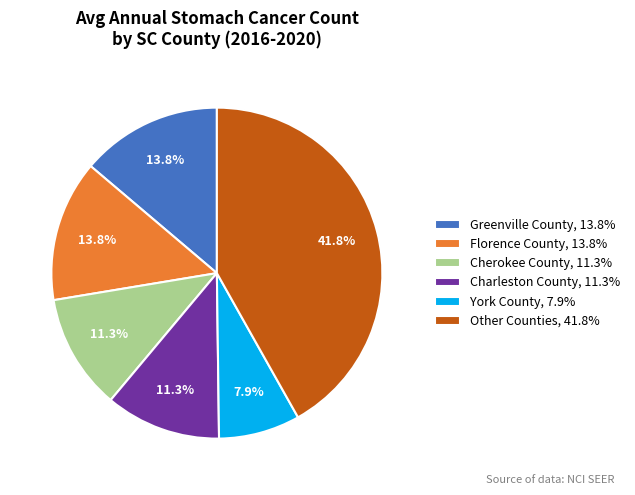

Which slice is the smallest?

York County, 7.9%